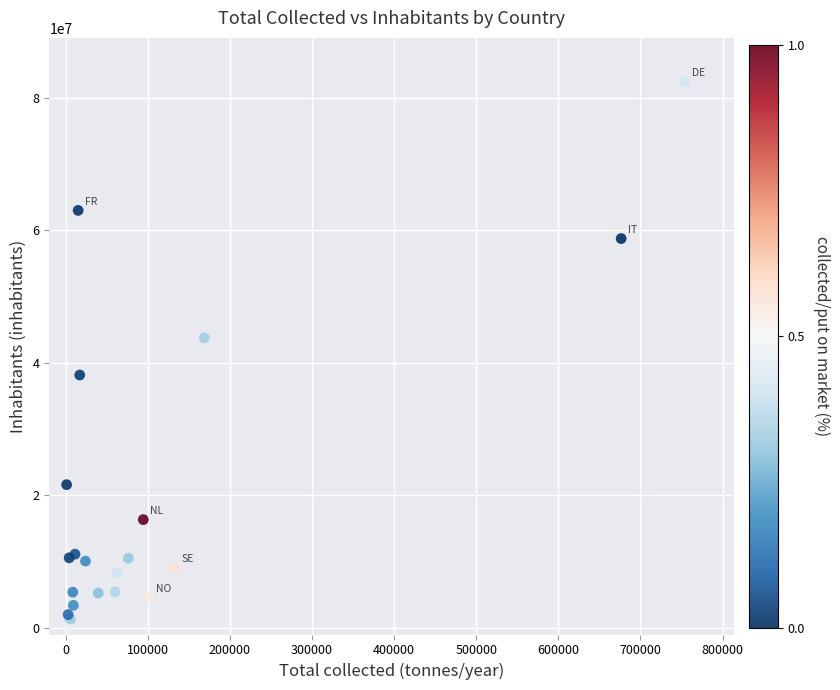

What Y value in the scatter plot is closest to 41453540?

43758250